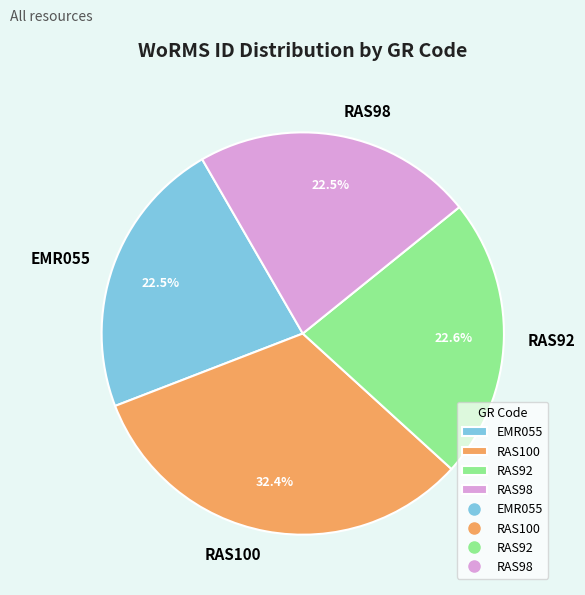

Which category has the biggest portion of the pie?

RAS100